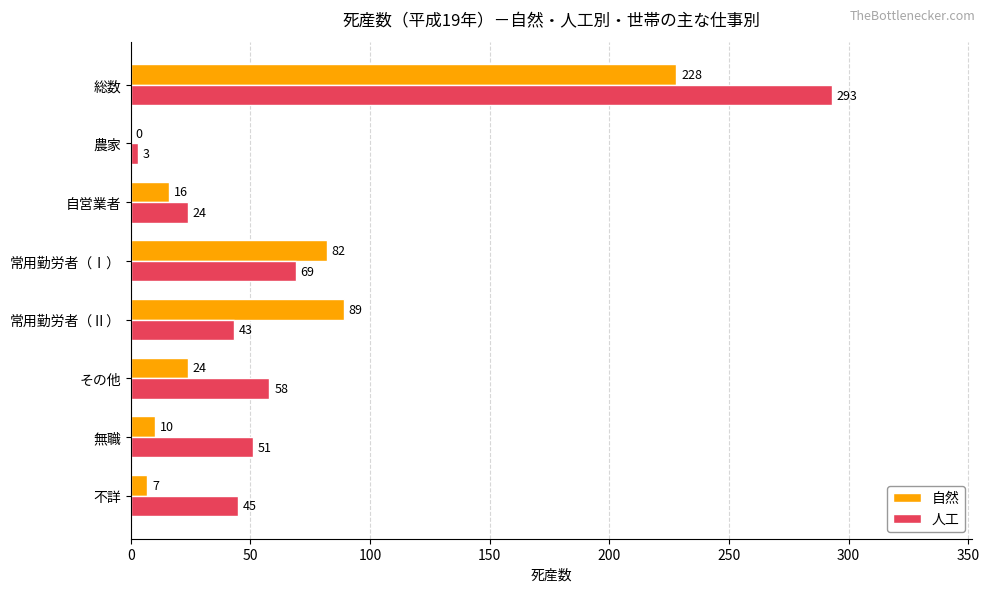

True or false: 人工 has a value of 36 at その他.

False